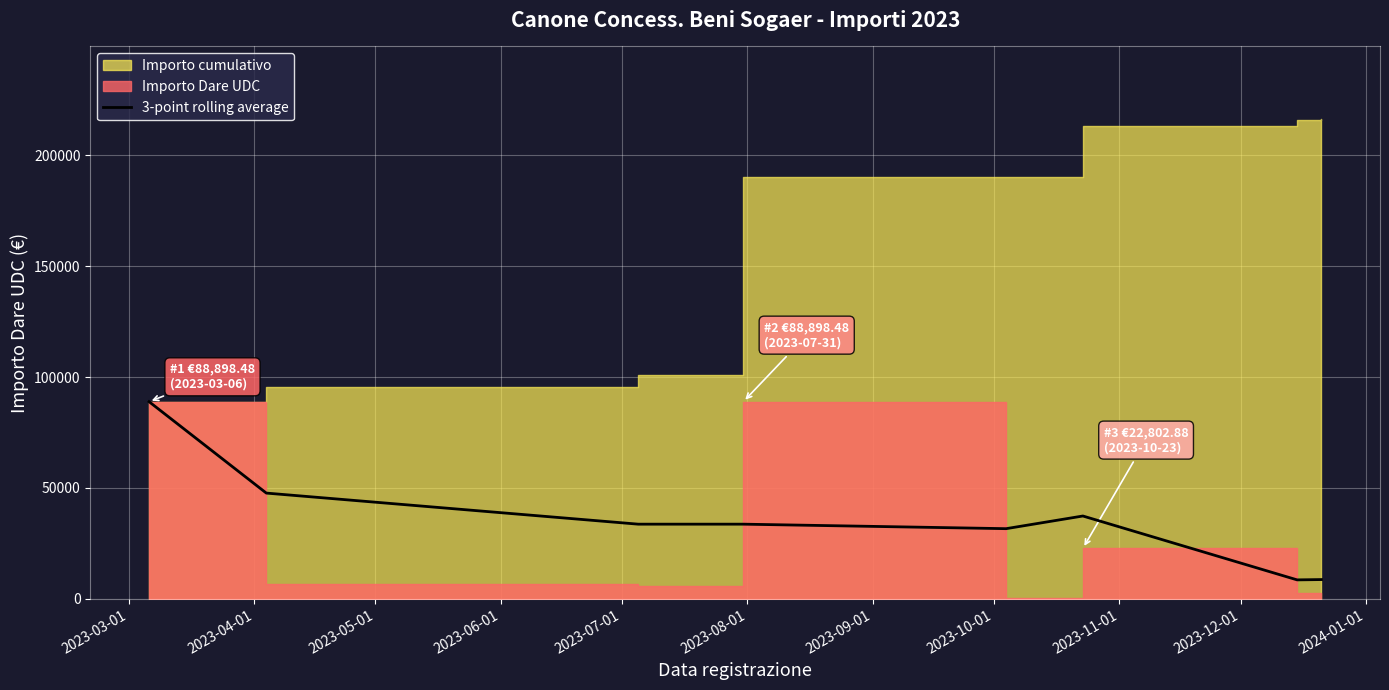

What is the highest value of the 3-point rolling average series?

88898.5